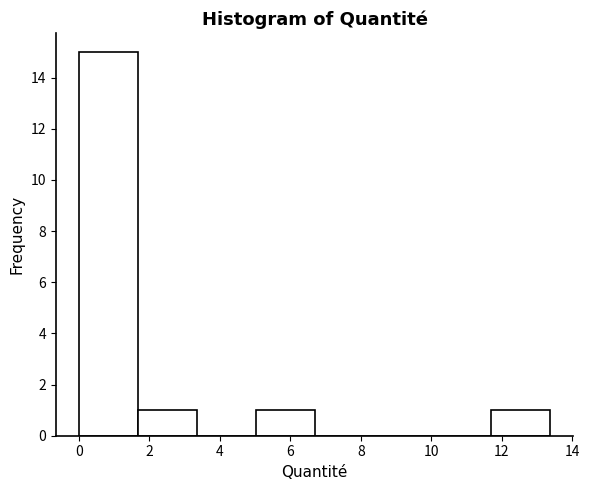

Reading left to right, transcribe this chart: for each bar, give the range it covers on the x-axis and its height. Neither the bar edges nor the heights are printed on the chart, so give them approximately, as read against the axes.

0.0 to 1.6: 15
1.6 to 3.4: 1
3.4 to 5.0: 0
5.0 to 6.6: 1
6.6 to 8.4: 0
8.4 to 10.0: 0
10.0 to 11.6: 0
11.6 to 13.4: 1